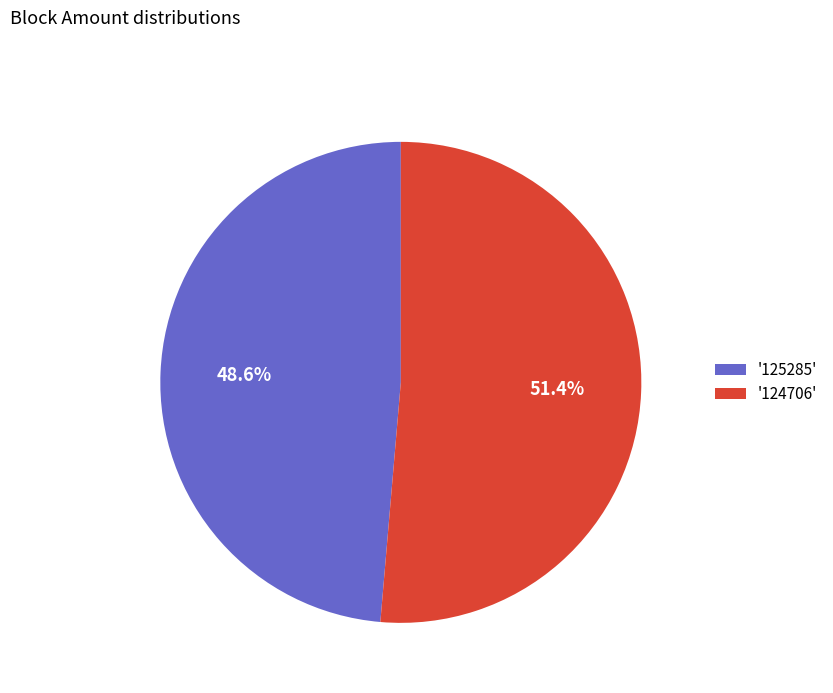

Combined, what portion of the pie is '124706' and '125285'?

100.0%